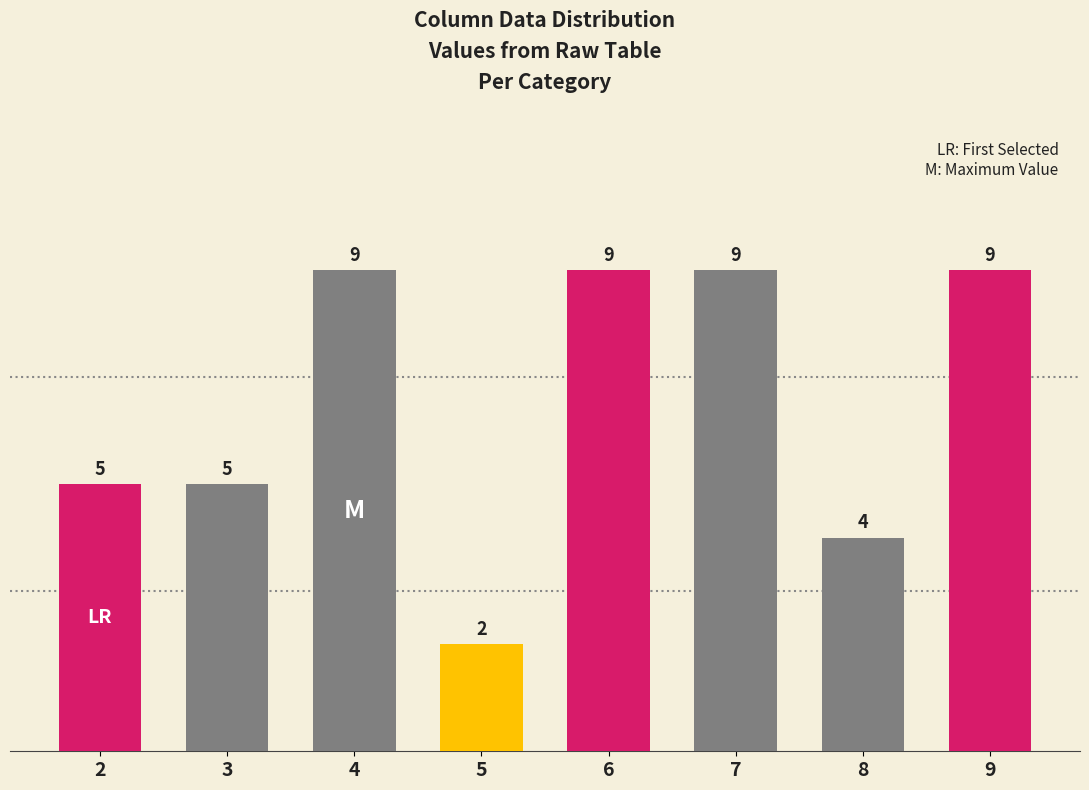

Reading left to right, list all the values displayed in this chart.

2=5	3=5	4=9	5=2	6=9	7=9	8=4	9=9